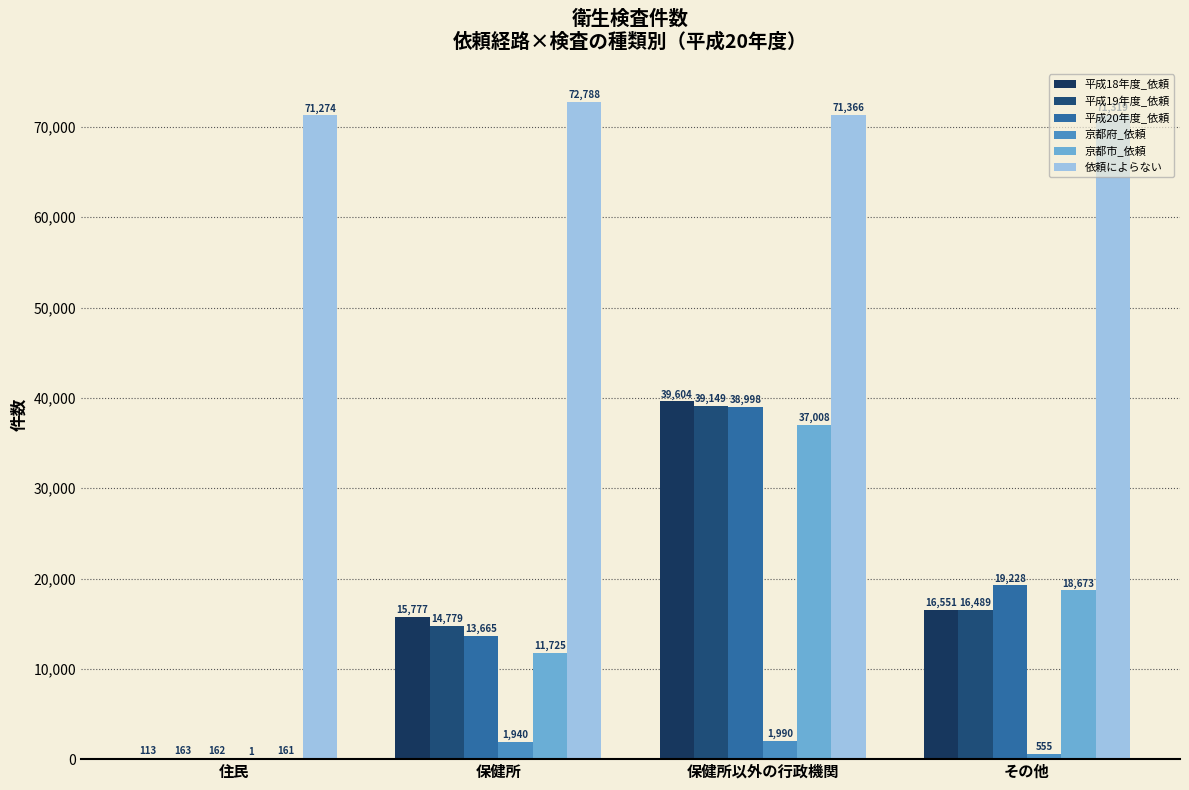

What are all the series names shown in the legend?

平成18年度_依頼, 平成19年度_依頼, 平成20年度_依頼, 京都府_依頼, 京都市_依頼, 依頼によらない